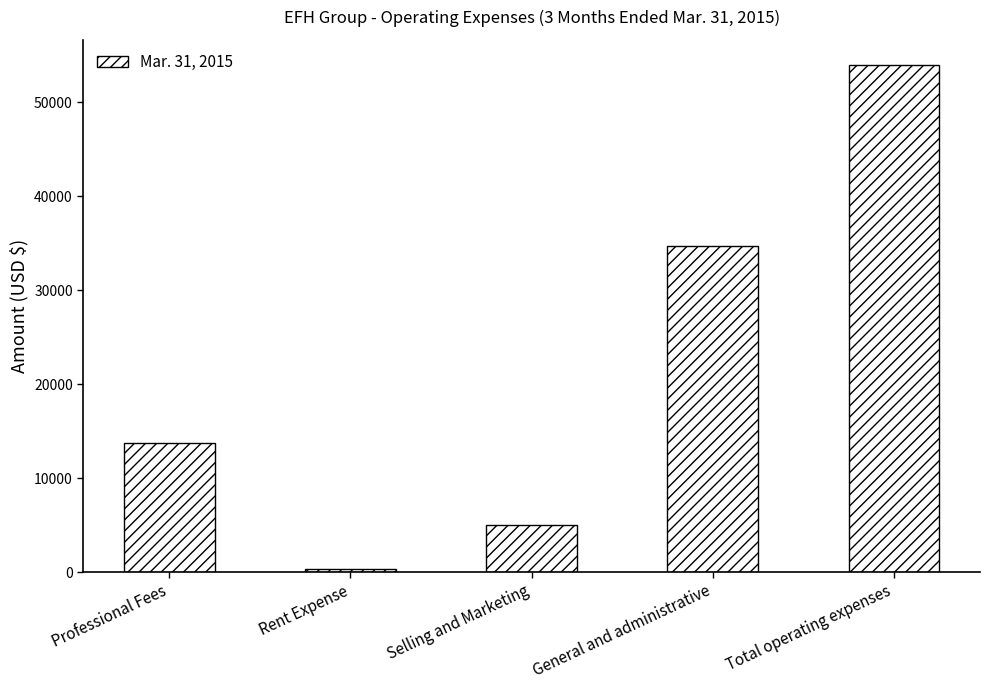

List the labels in order of value, largest first.

Total operating expenses, General and administrative, Professional Fees, Selling and Marketing, Rent Expense